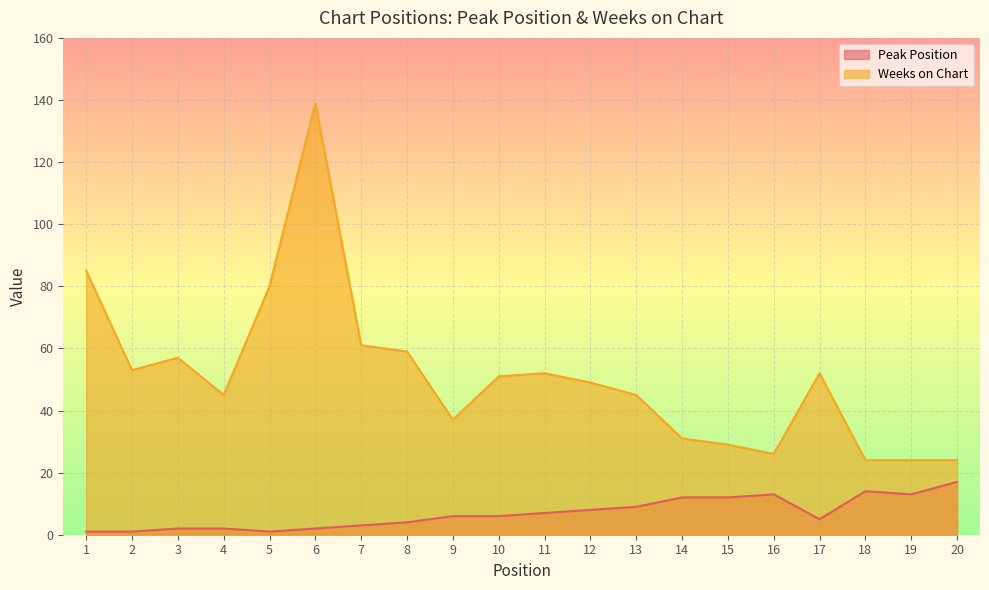

True or false: Peak Position and Weeks on Chart intersect in this chart.

False